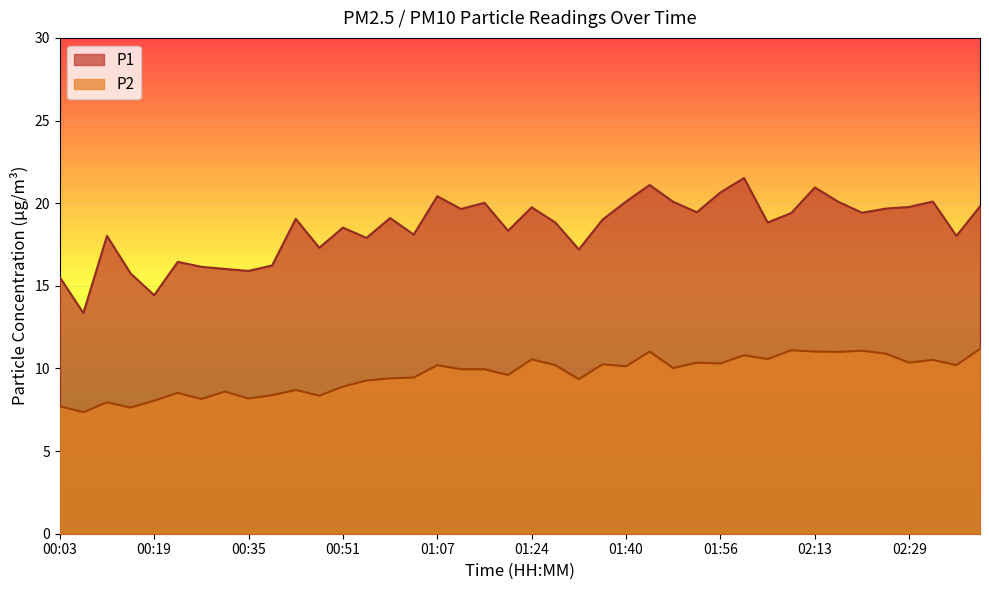

At which label is P1 closest to 17?

01:32